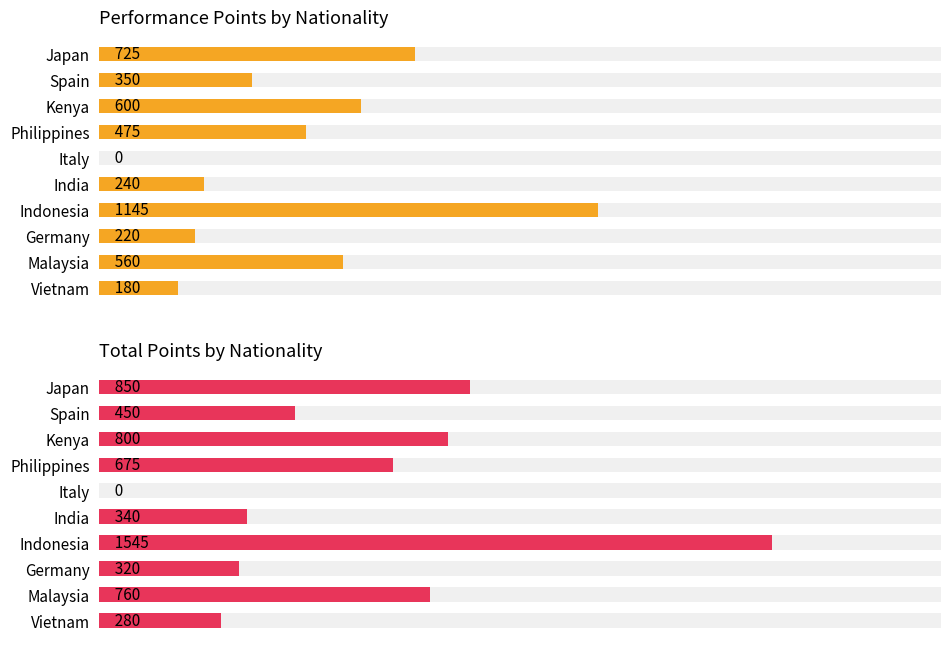

Reading left to right, list all the values displayed in this chart.

Performance Points by Nationality: 725	350	600	475	0	240	1145	220	560	180
Total Points by Nationality: 850	450	800	675	0	340	1545	320	760	280